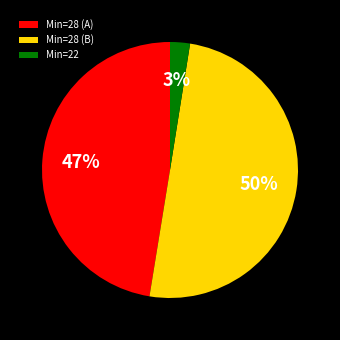

Rank the categories by value from highest to lowest.

Min=28 (B), Min=28 (A), Min=22